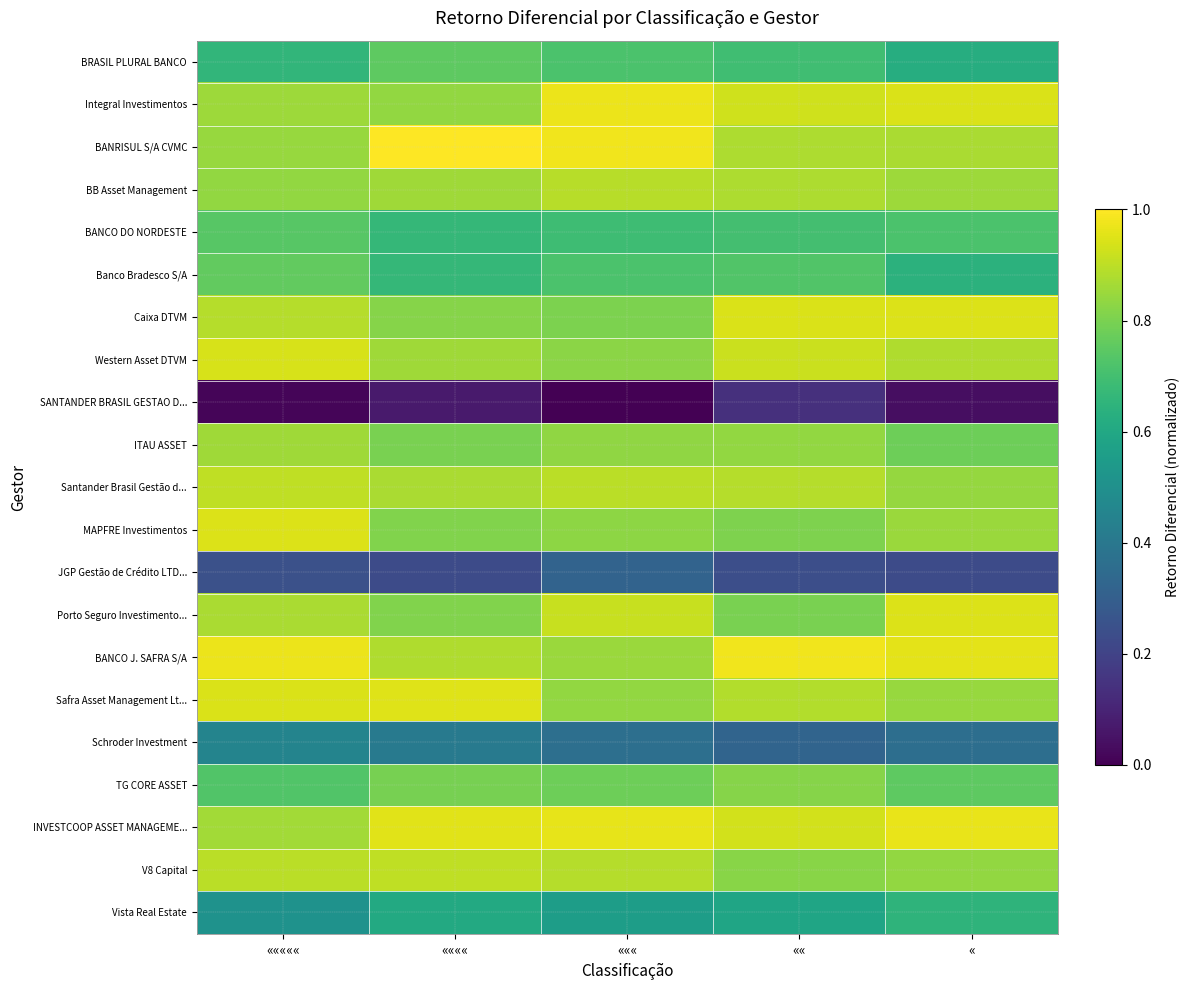

Between ««««« and ««, which is larger?

««